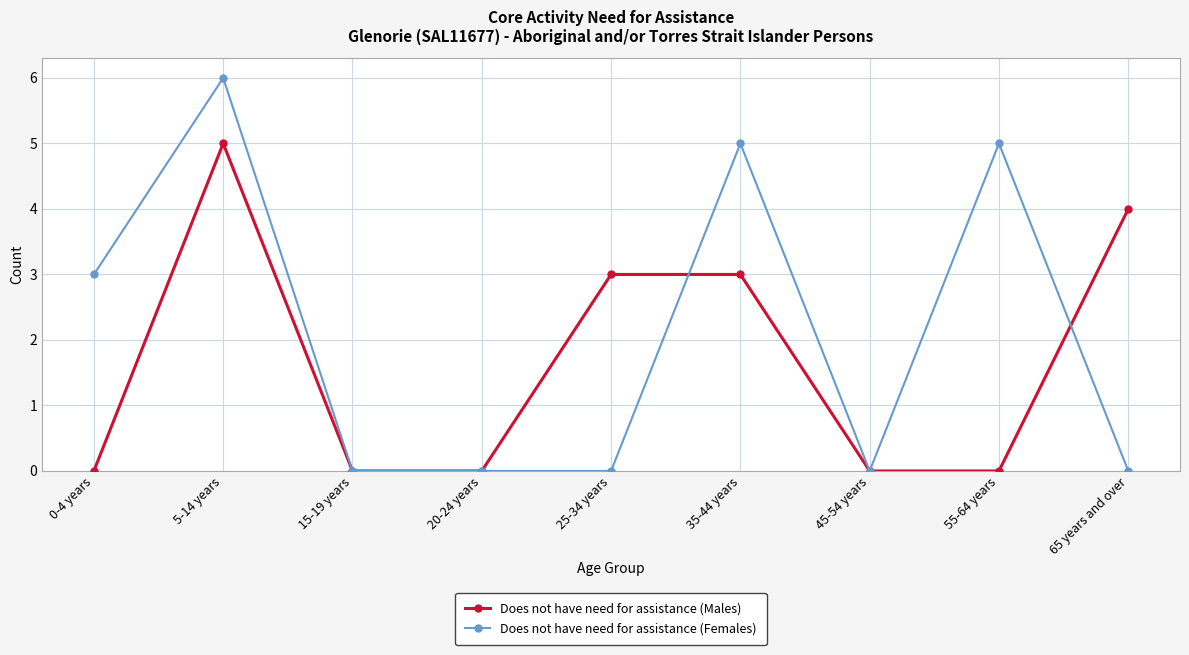

At which category is the sum across all series the highest?

5-14 years